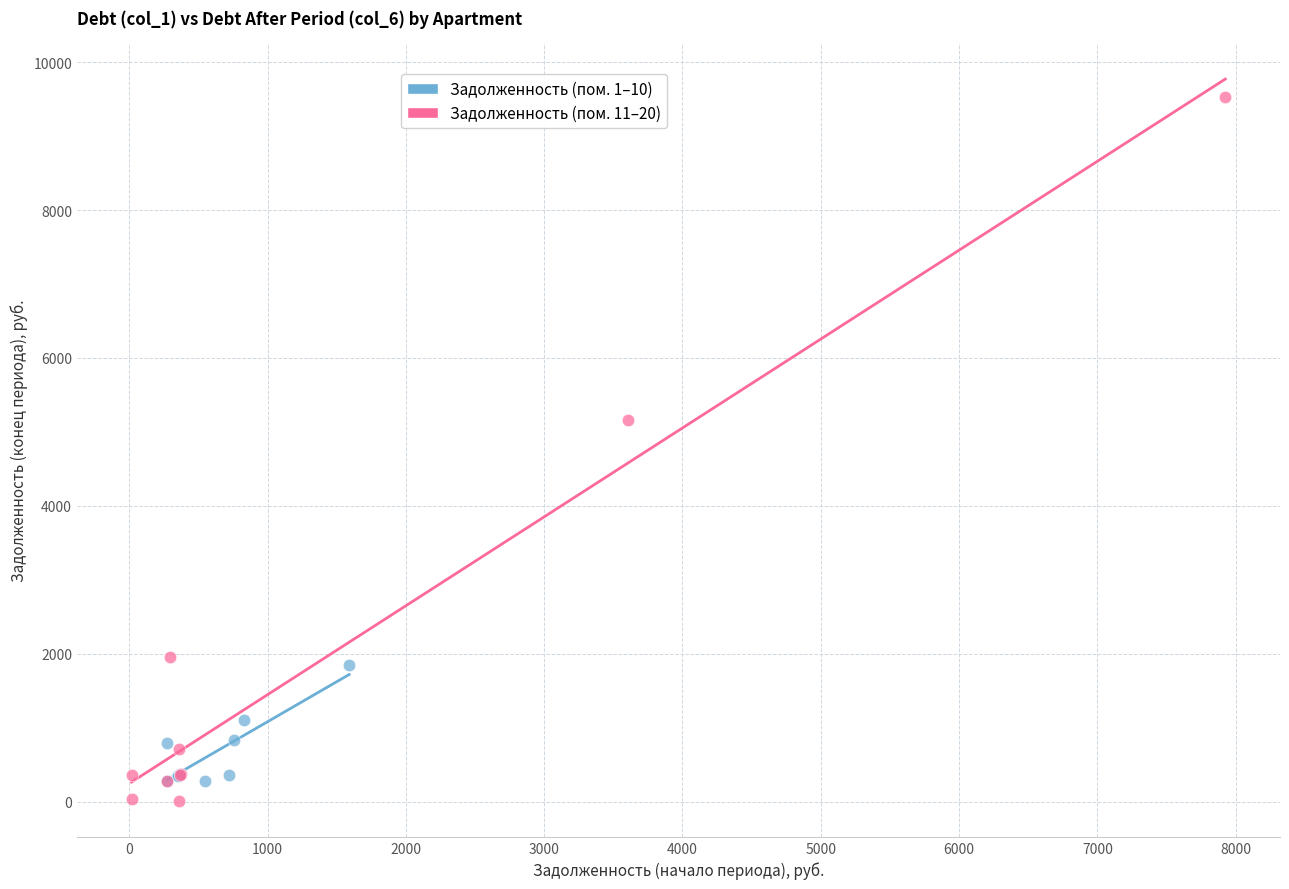

Which series reaches the maximum Y coordinate?

Задолженность (пом. 11–20)